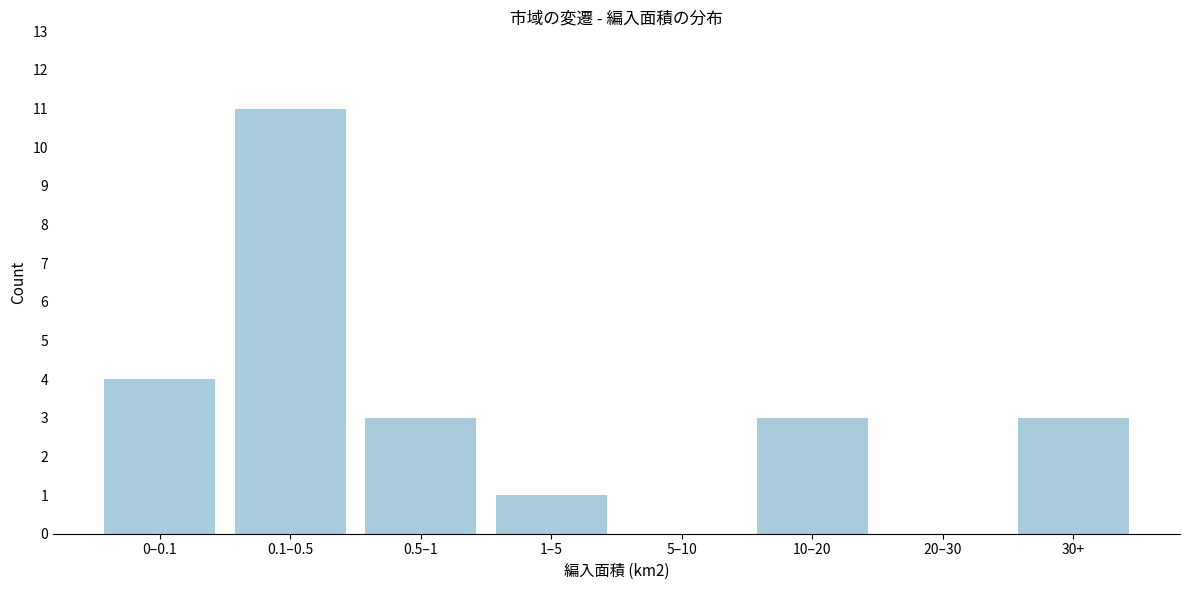

Reading right to left, extract all data points from this chart.

30+=3	20–30=0	10–20=3	5–10=0	1–5=1	0.5–1=3	0.1–0.5=11	0–0.1=4